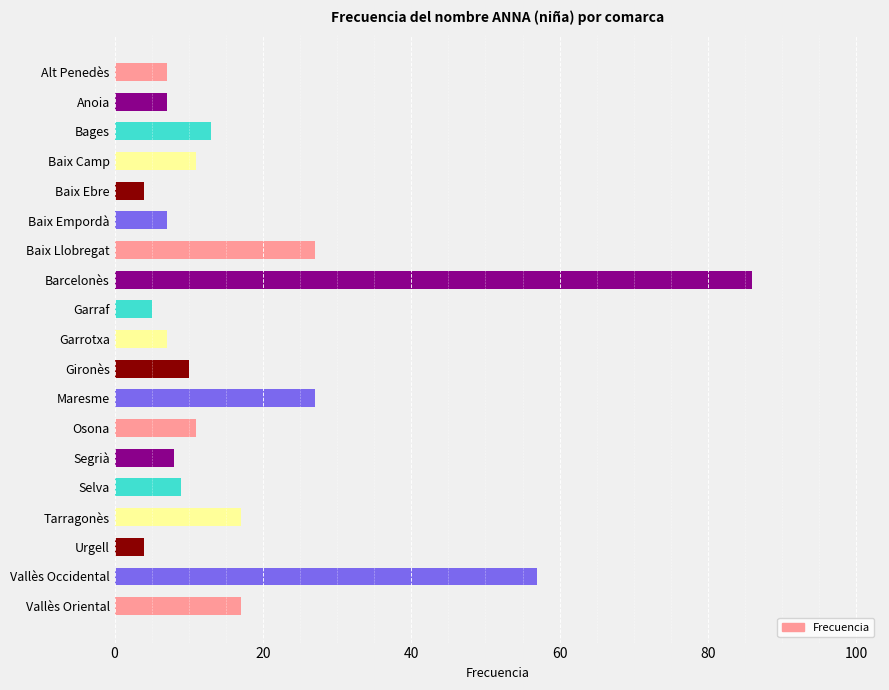

True or false: the data shows 17 at Tarragonès.

True